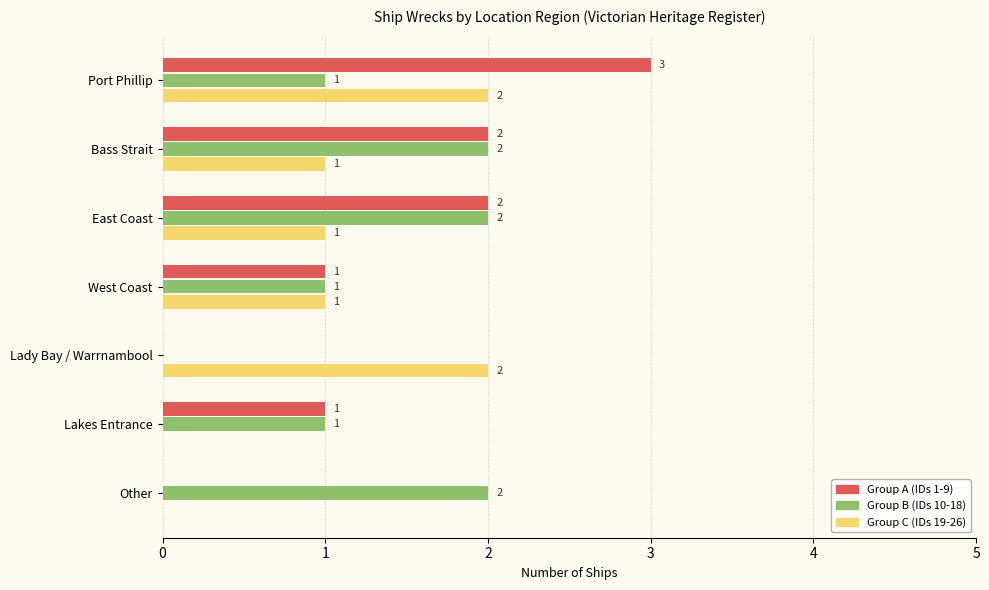

Which label corresponds to the largest value in the chart?

Port Phillip